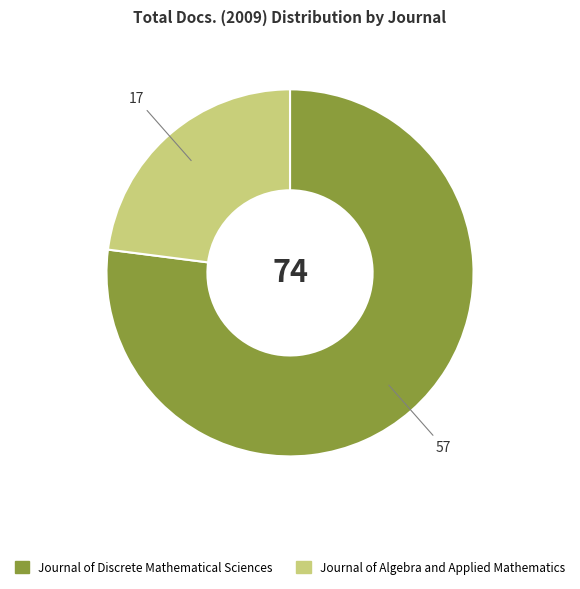

Which slice is the largest?

Journal of Discrete Mathematical Sciences